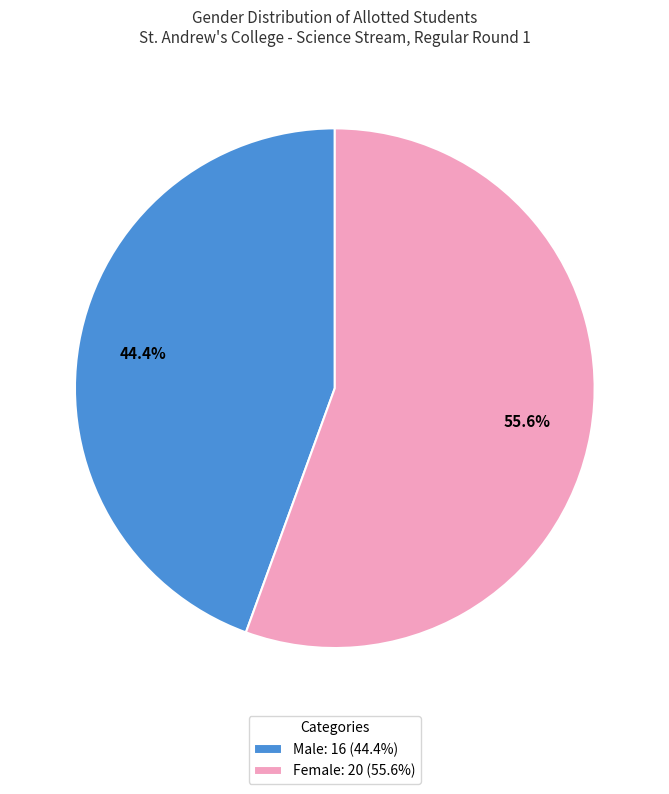

Do Male: 16 (44.4%) and Female: 20 (55.6%) together represent more than half of the pie?

Yes